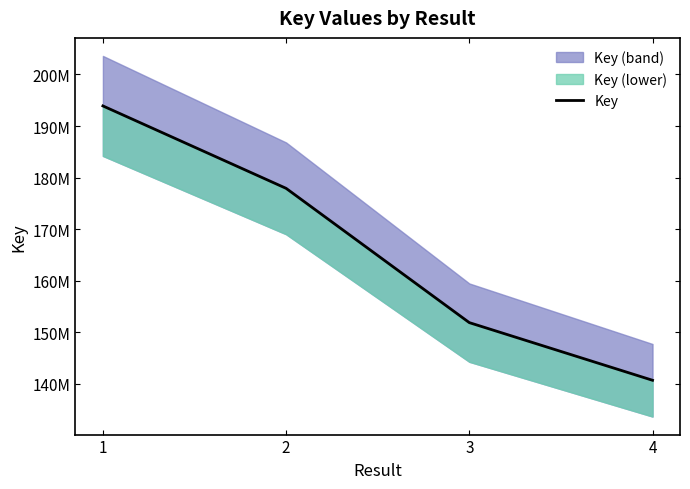

Reading left to right, what are all the values shown in this chart?

1=193896150	2=177914861	3=151878772	4=140703133